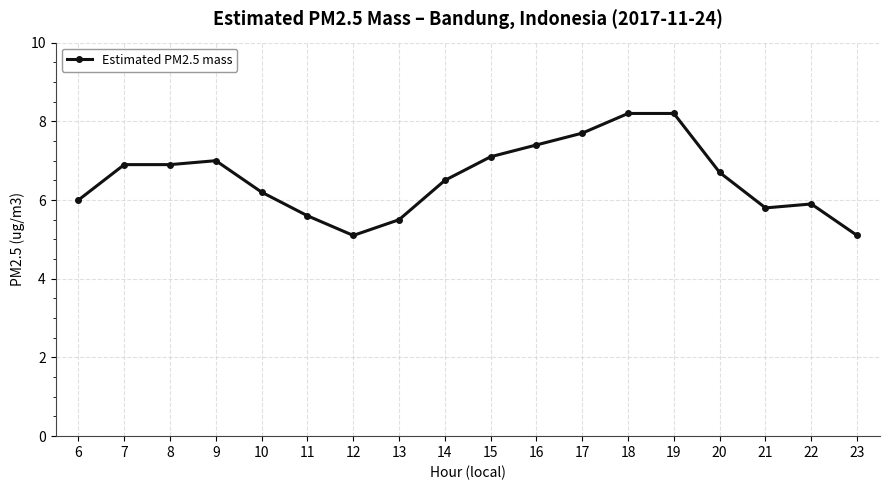

The value at 16 is 7.4. True or false?

True